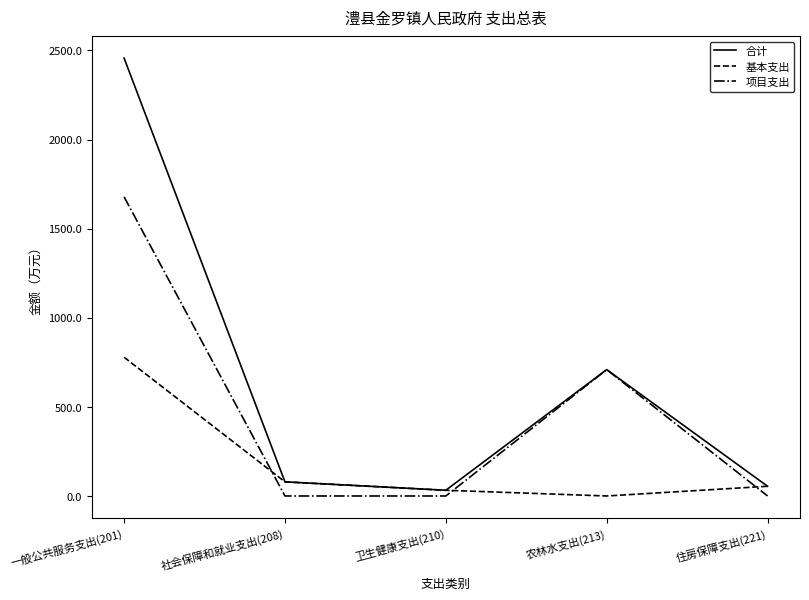

How many series are shown in this chart?

3